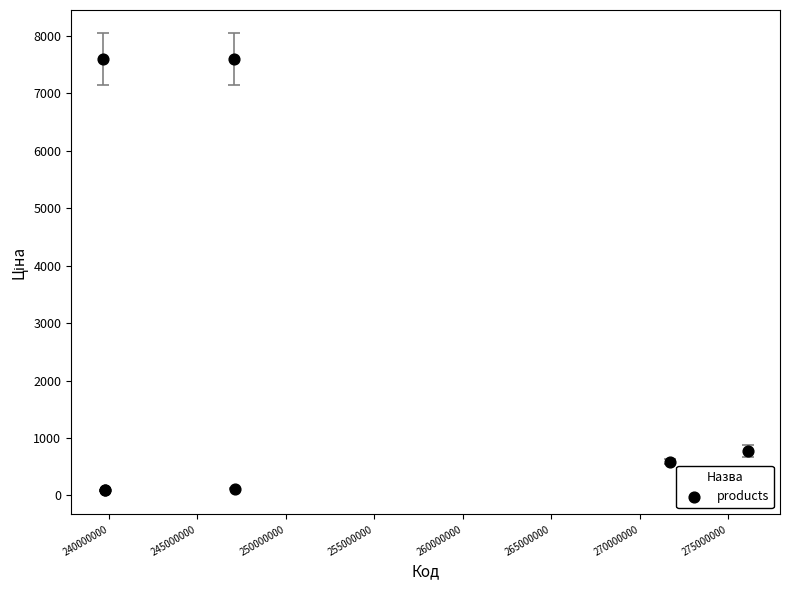

What Y value in the scatter plot is closest to 3841?

774.2